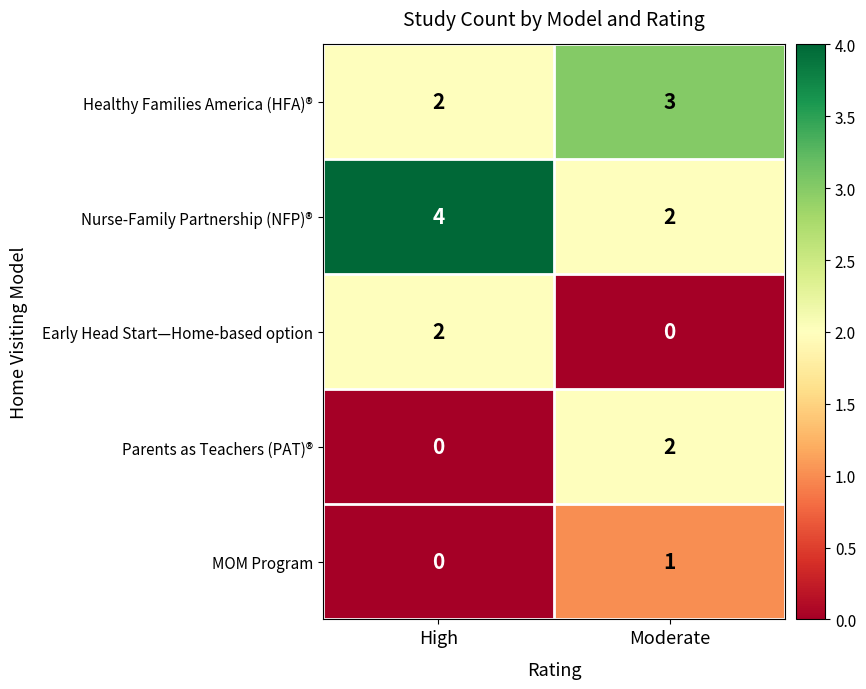

Which category has the lowest value in the Parents as Teachers (PAT)® series?

High